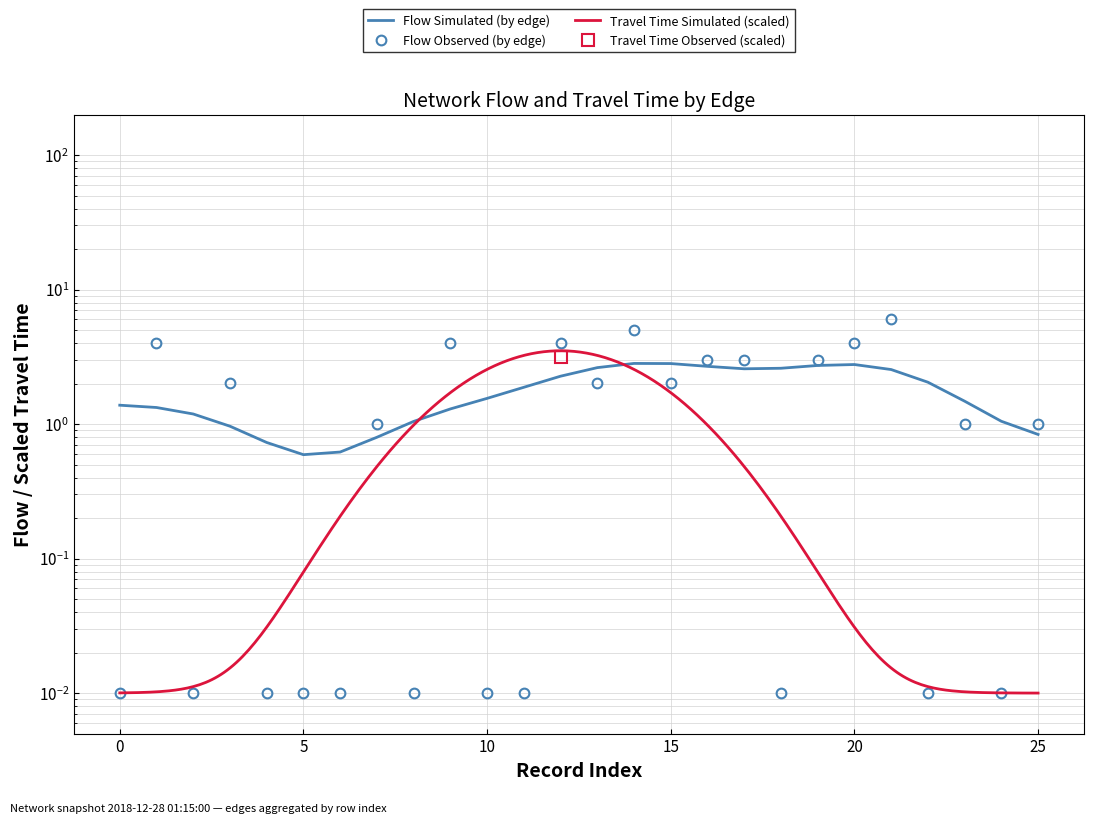

The chart shows a value of 1.0 at 25. True or false?

True